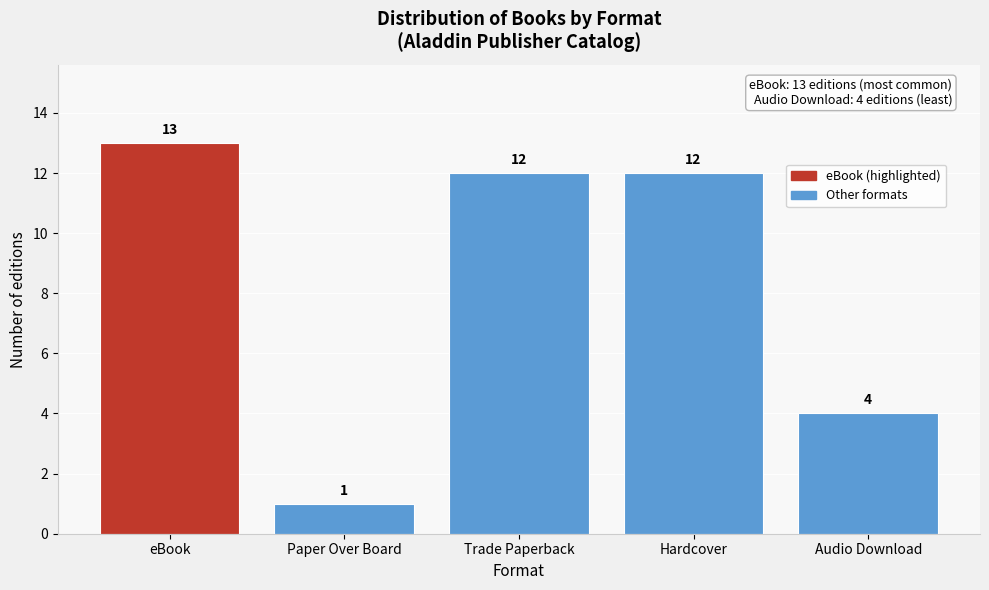

Reading left to right, list all the values displayed in this chart.

13	1	12	12	4